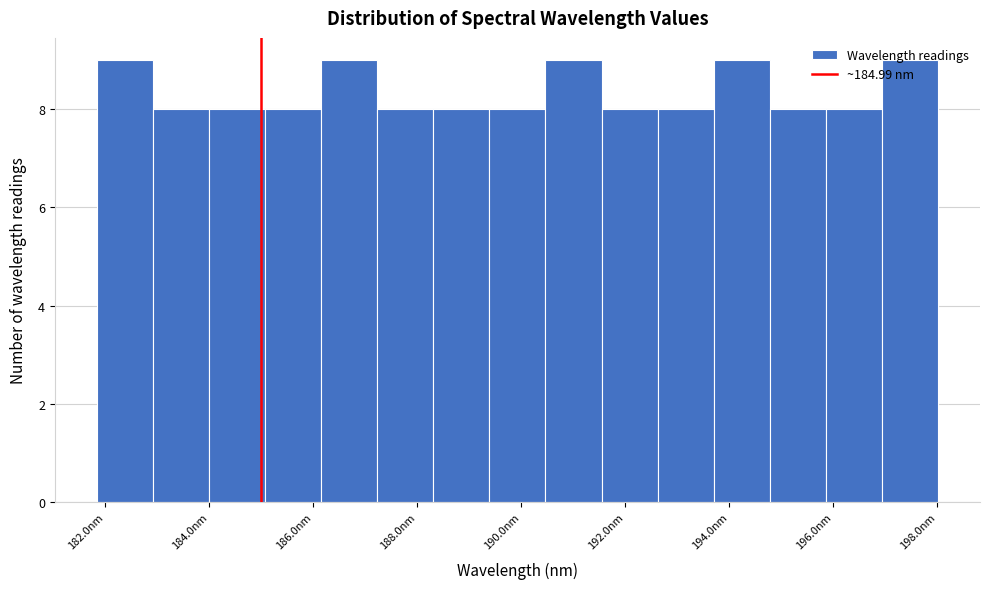

What is the height of the bar covering 189.4 to 190.4 on the x-axis? Neither the bar edges nor the heights are printed on the chart, so give them approximately, as read against the axes.

8